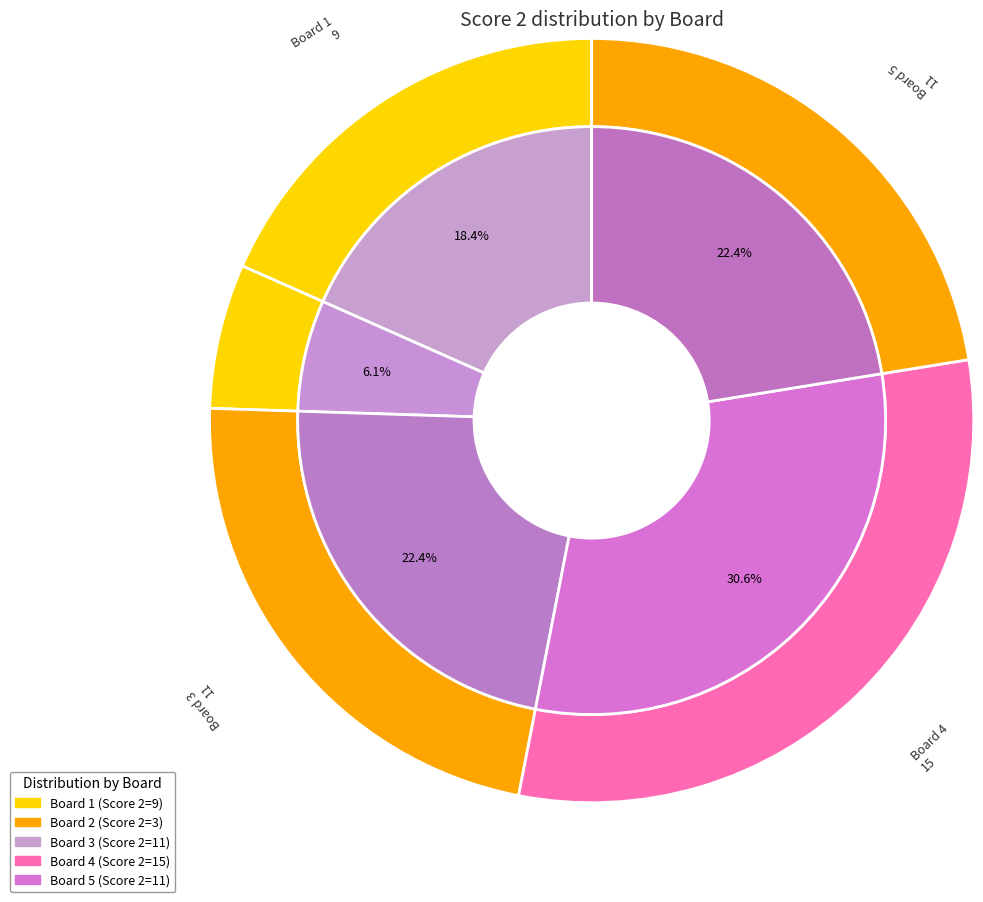

The 4 slice represents 31% of the pie. True or false?

True